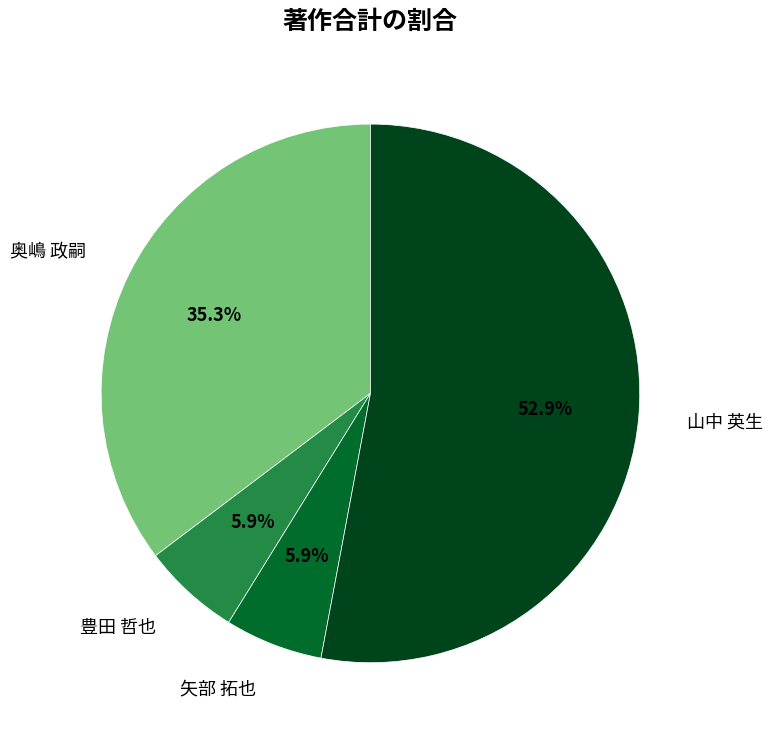

How much of the chart is everything except 矢部 拓也?

94.1%